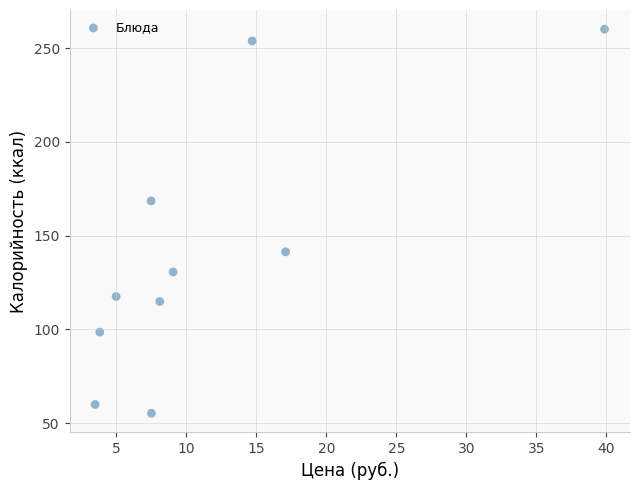

What is the range of X values (max minus min)?

36.4